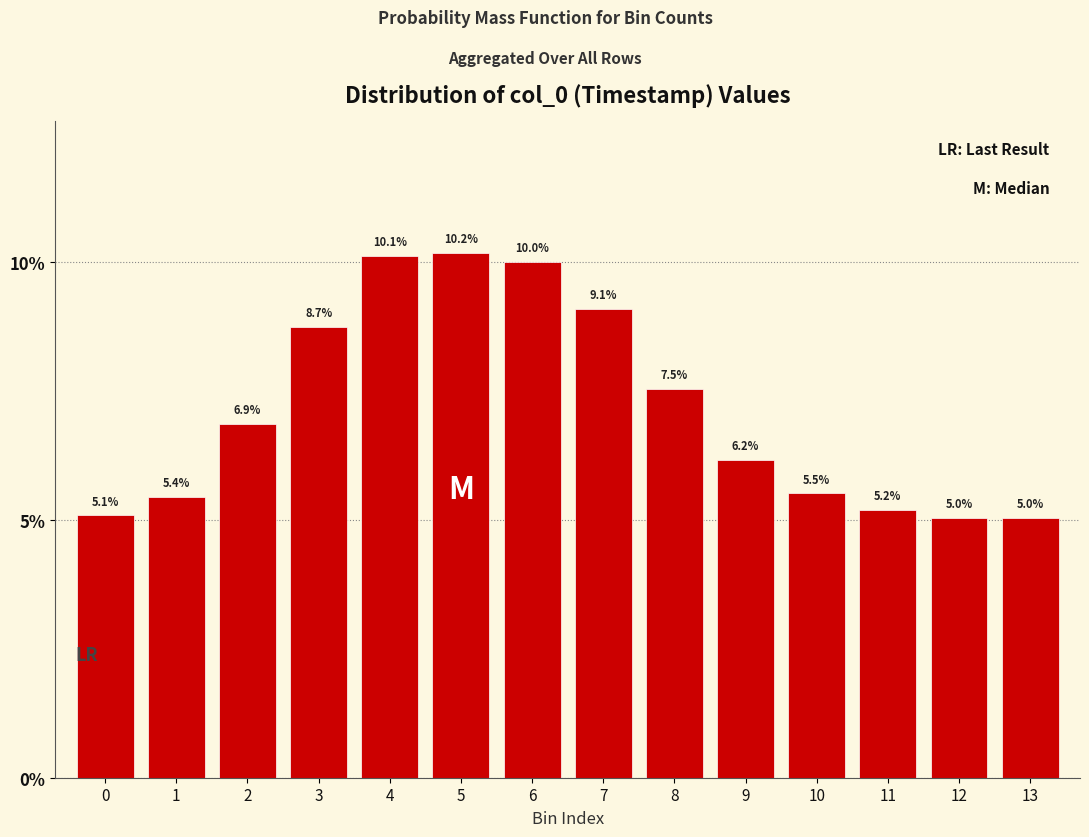

Reading left to right, what are all the values shown in this chart?

5.1	5.4	6.9	8.7	10.1	10.2	10.0	9.1	7.5	6.2	5.5	5.2	5.0	5.0